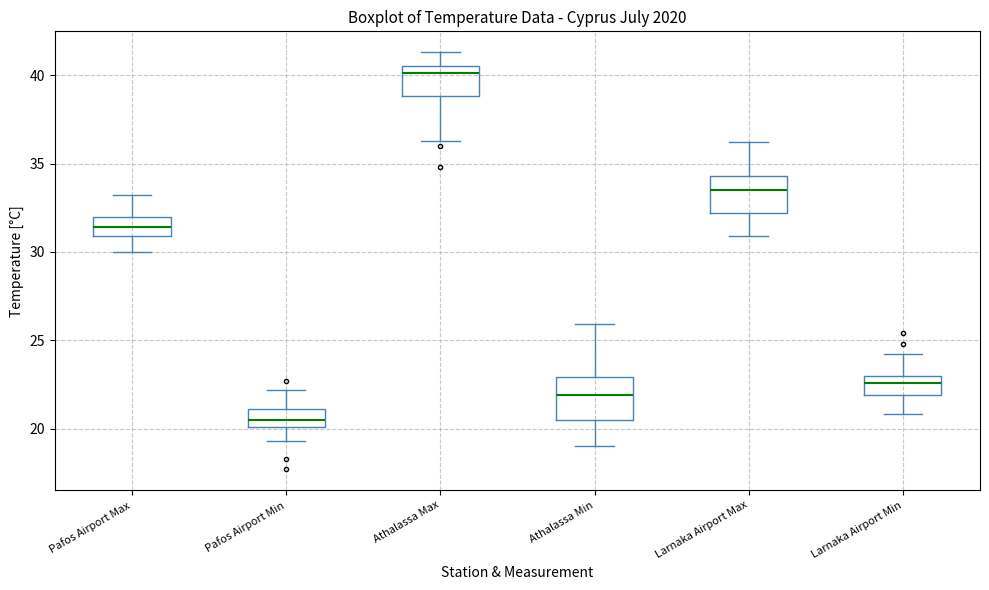

Reading left to right, transcribe this box plot: for each box, give where its median line is, the range the box spans, and where its two whiskers end, as read against the y-axis. The values are not printed on the chart, so give them approximately, as read against the axis.

Pafos Airport Max: median 31.5, box 31.0 to 32.0, whiskers 30.0 to 33.0
Pafos Airport Min: median 20.5, box 20.0 to 21.0, whiskers 19.5 to 22.0
Athalassa Max: median 40.0, box 39.0 to 40.5, whiskers 36.5 to 41.5
Athalassa Min: median 22.0, box 20.5 to 23.0, whiskers 19.0 to 26.0
Larnaka Airport Max: median 33.5, box 32.0 to 34.5, whiskers 31.0 to 36.0
Larnaka Airport Min: median 22.5, box 22.0 to 23.0, whiskers 21.0 to 24.0